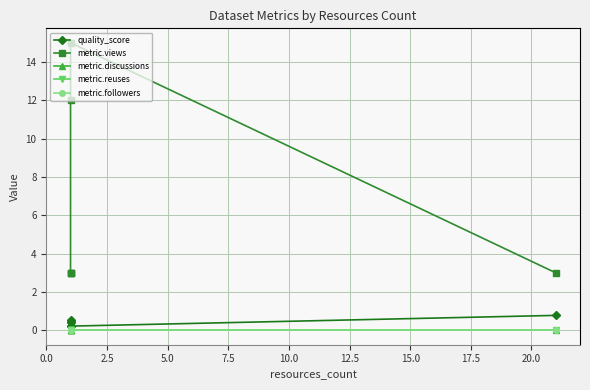

Reading left to right, transcribe all the data shown in this chart.

quality_score: 0.4	0.6	0.4	0.2	0.2	0.8
metric.views: 3.0	3.0	3.0	12.0	15.0	3.0
metric.discussions: 0.0	0.0	0.0	0.0	0.0	0.0
metric.reuses: 0.0	0.0	0.0	0.0	0.0	0.0
metric.followers: 0.0	0.0	0.0	0.0	0.0	0.0